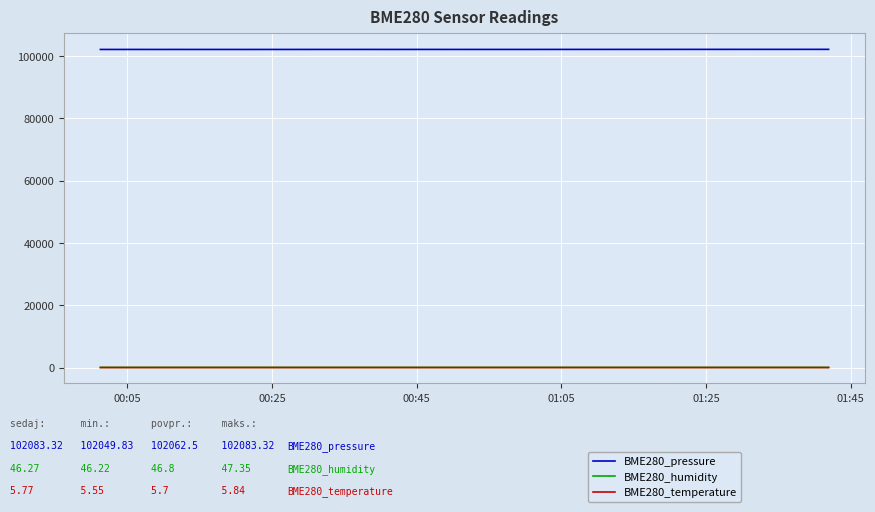

Which series has the largest total across all categories?

BME280_pressure